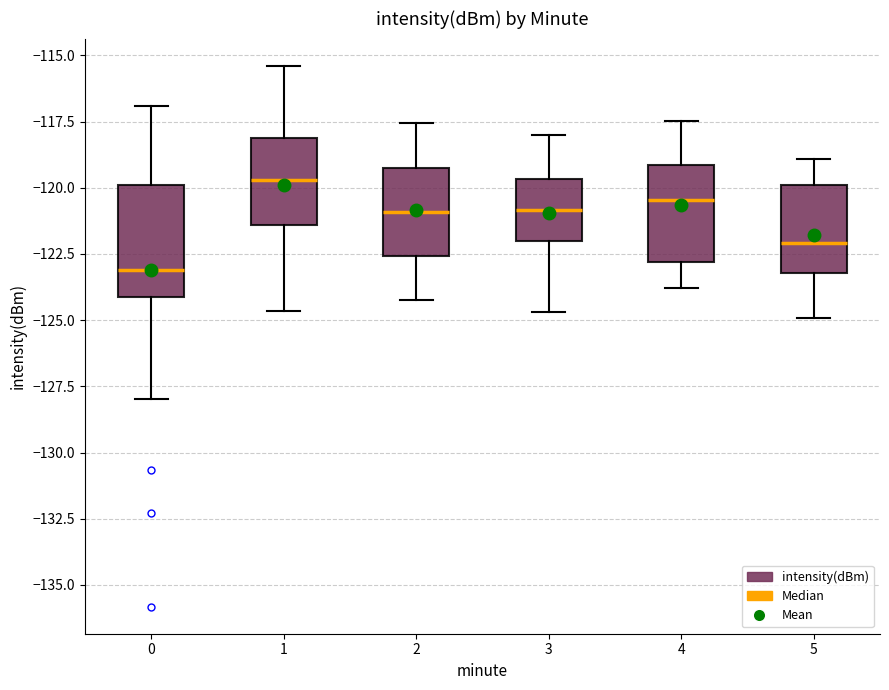

Which box's median line is the highest?

1